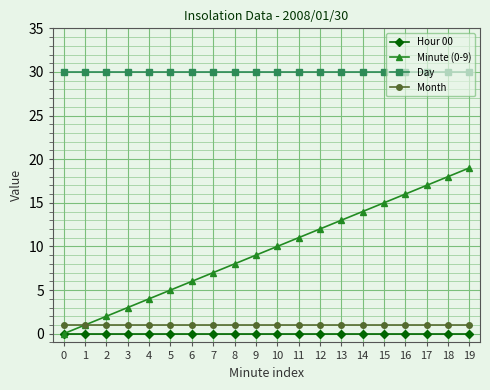

What are all the series names shown in the legend?

Hour 00, Minute (0-9), Day, Month